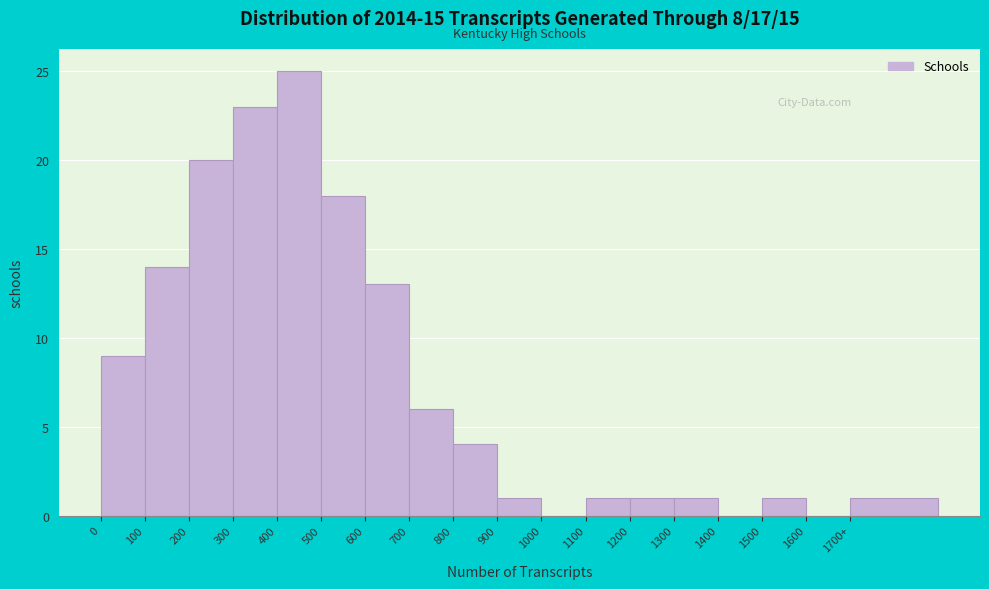

Reading right to left, what are all the values shown in this chart?

1700+=1	1600=0	1500=1	1400=0	1300=1	1200=1	1100=1	1000=0	900=1	800=4	700=6	600=13	500=18	400=25	300=23	200=20	100=14	0=9